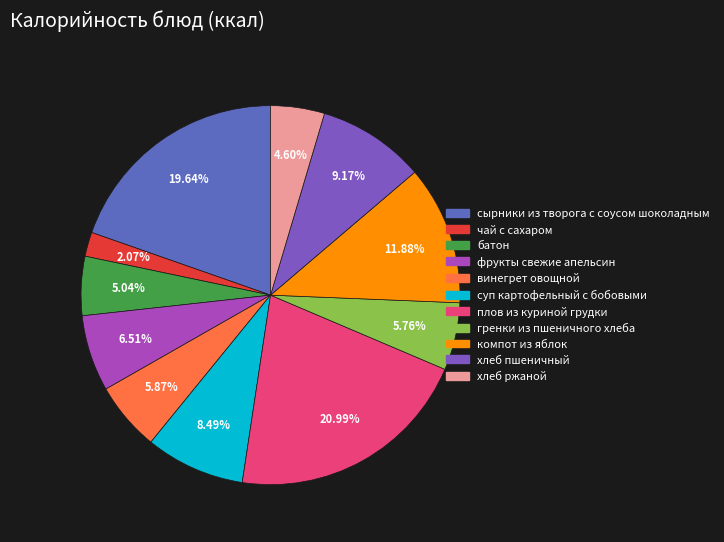

To the nearest percent, what is the difference between the батон and плов из куриной грудки slice percentages?

16%